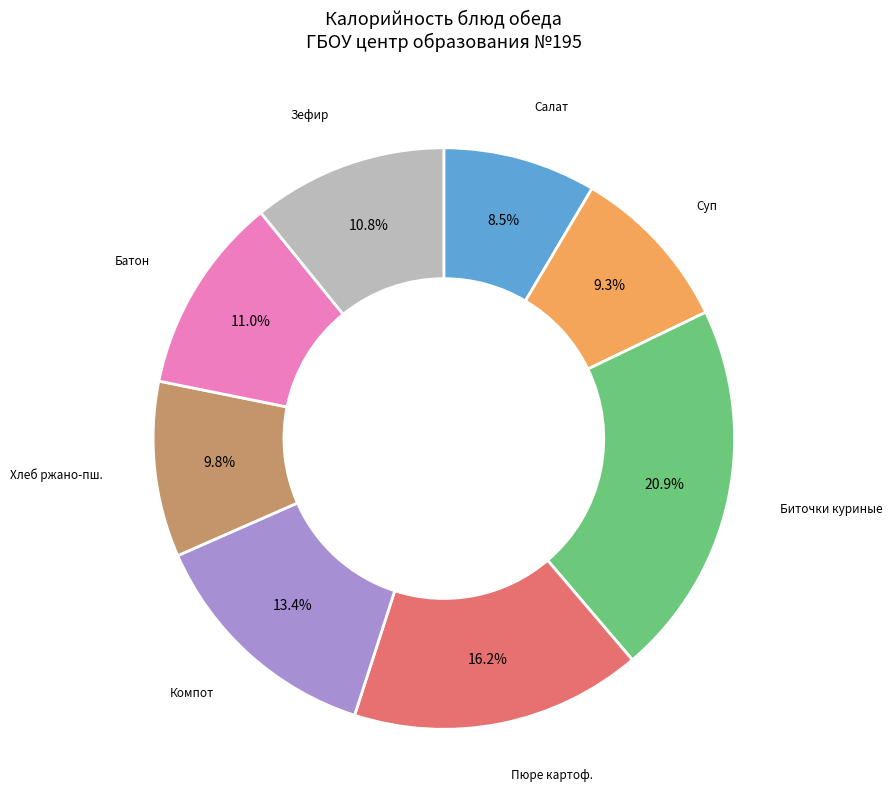

Is there a majority slice in this chart?

No